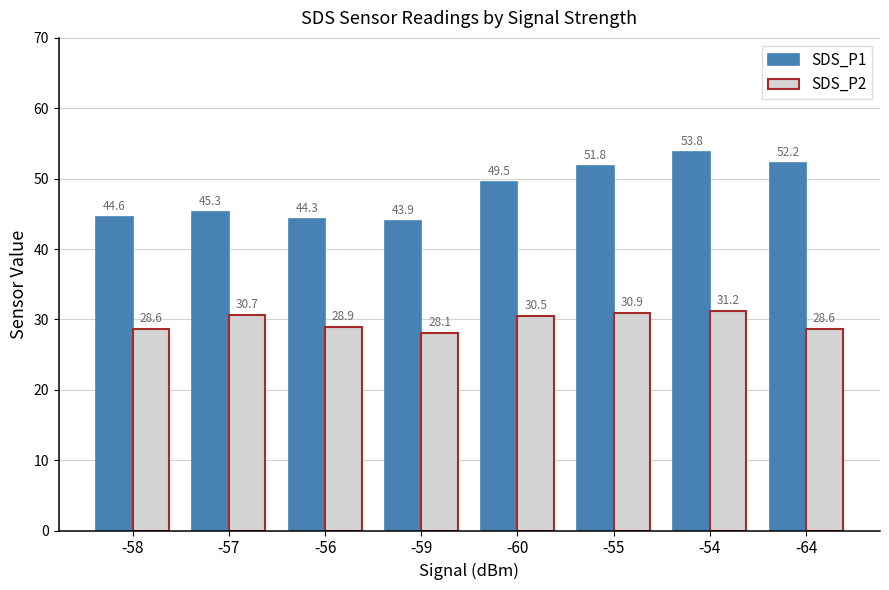

Count the number of data series in this chart.

2